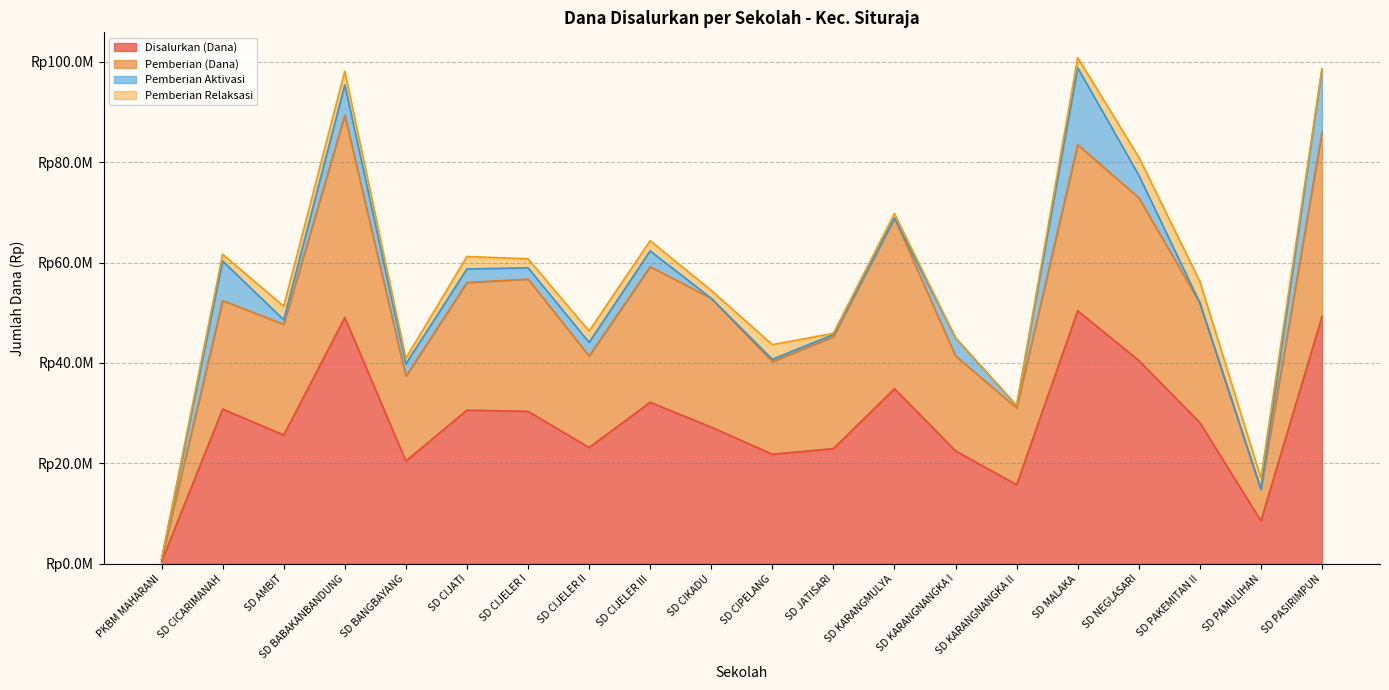

What is the value of the Disalurkan (Dana) point at the 12th from the left?

22950000